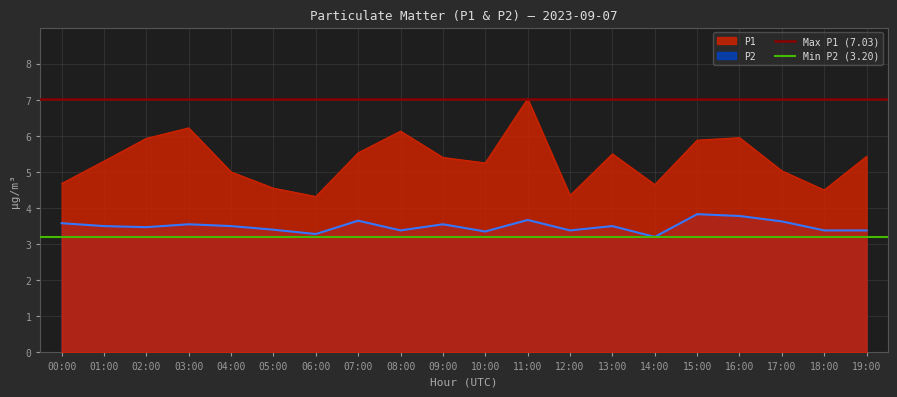

What is the smallest value displayed?

3.2